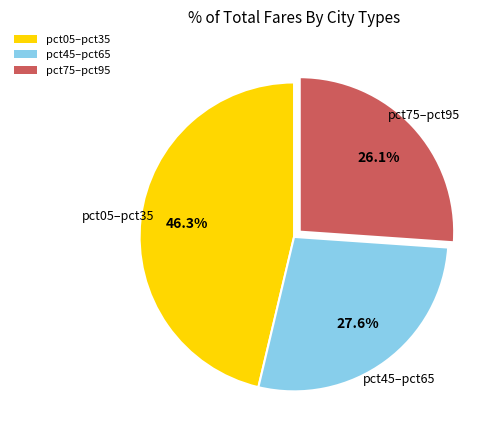

How many segments does this pie chart have?

3